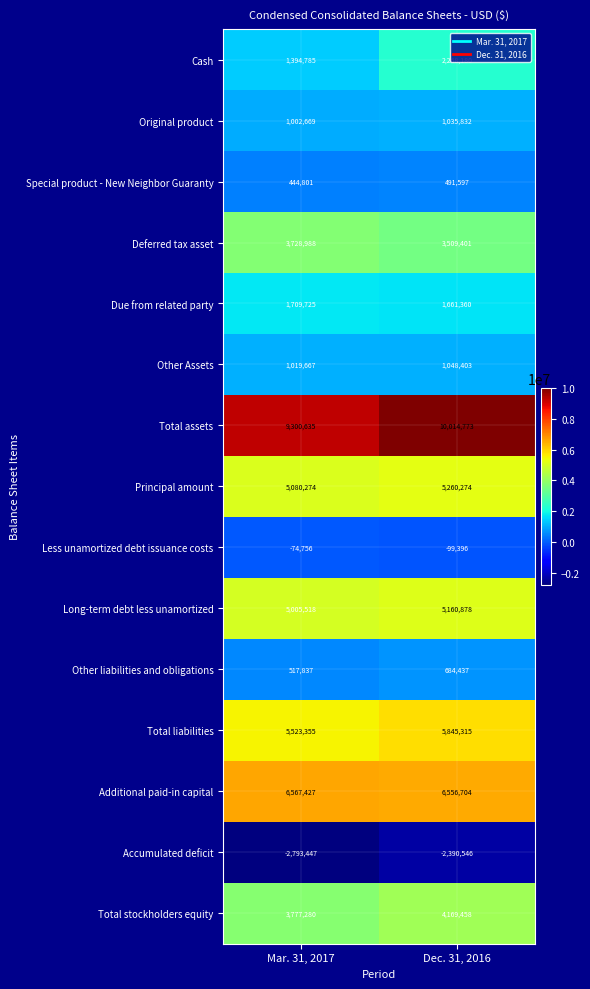

At Mar. 31, 2017, list the series in order from largest to smallest.

Total assets, Additional paid-in capital, Total liabilities, Principal amount, Long-term debt less unamortized, Total stockholders equity, Deferred tax asset, Due from related party, Cash, Other Assets, Original product, Other liabilities and obligations, Special product - New Neighbor Guaranty, Less unamortized debt issuance costs, Accumulated deficit